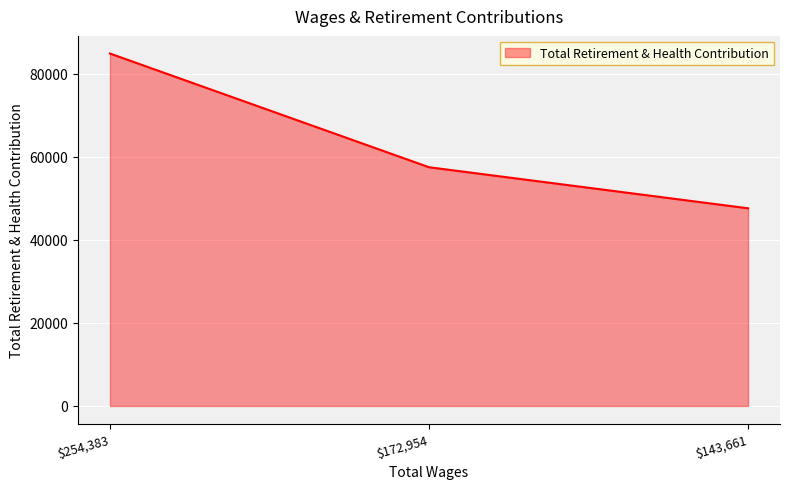

What is the greatest value displayed?

84823